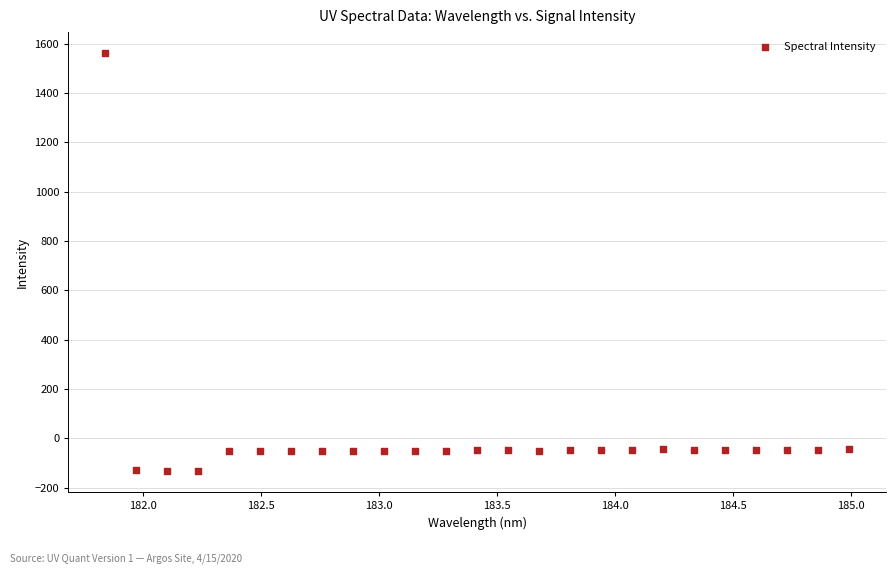

What is the range of X values (max minus min)?

3.1